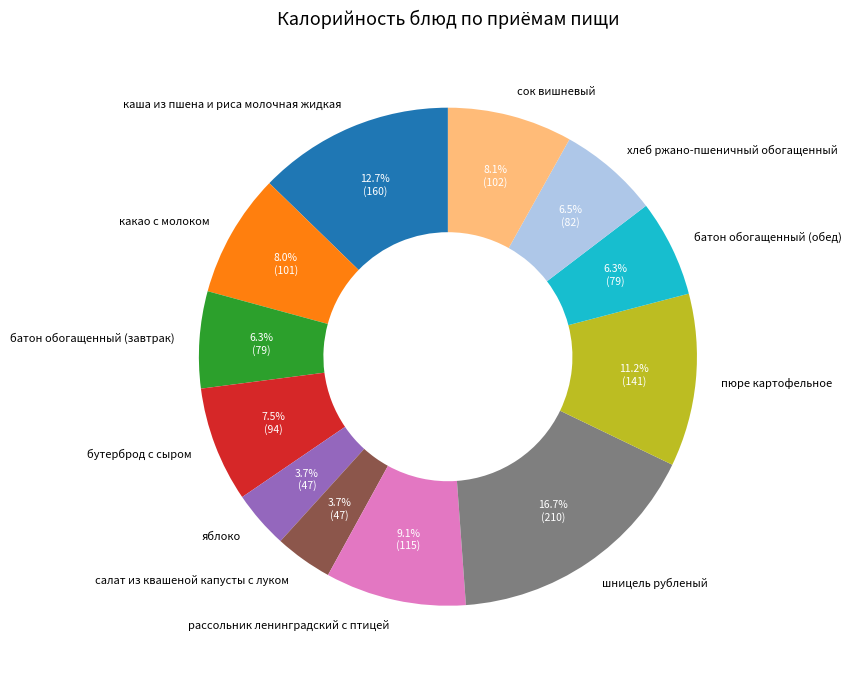

Does хлеб ржано-пшеничный обогащенный account for over 50% of the chart?

No